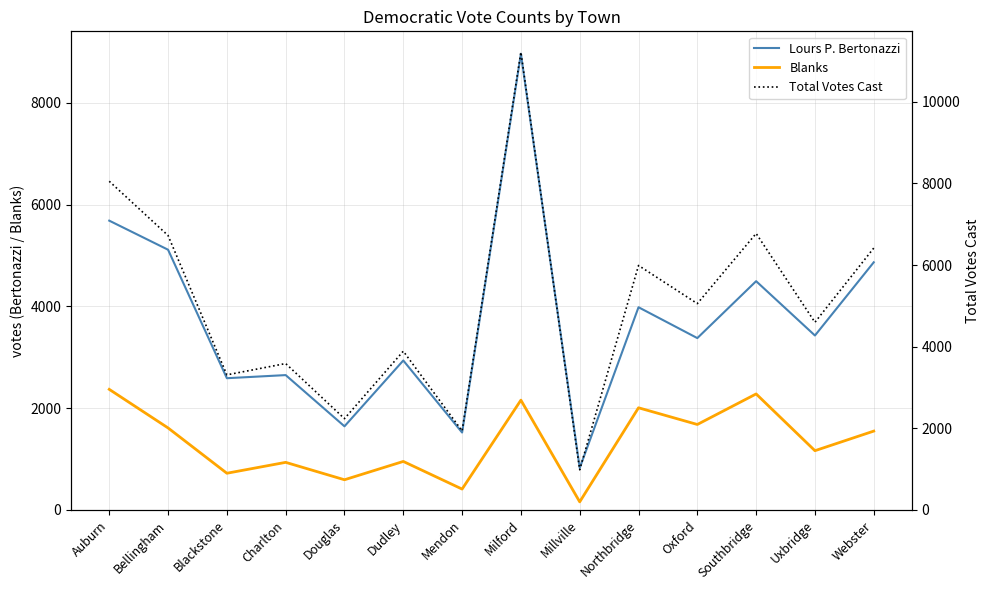

True or false: Lours P. Bertonazzi and Total Votes Cast cross at least once.

False